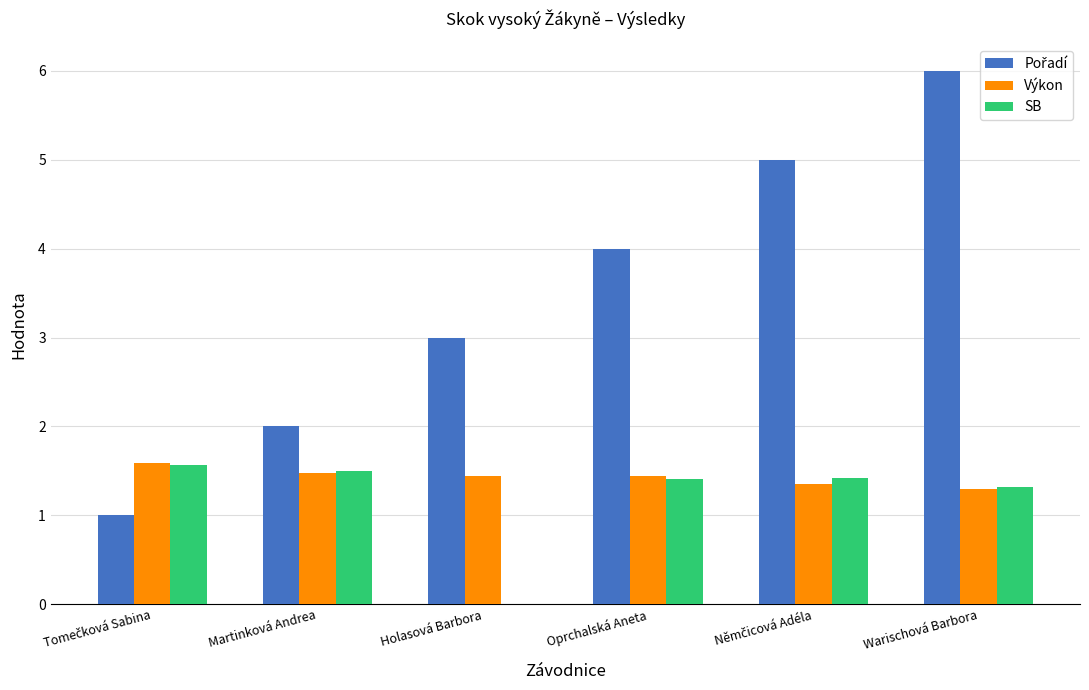

How many groups of bars are there?

6